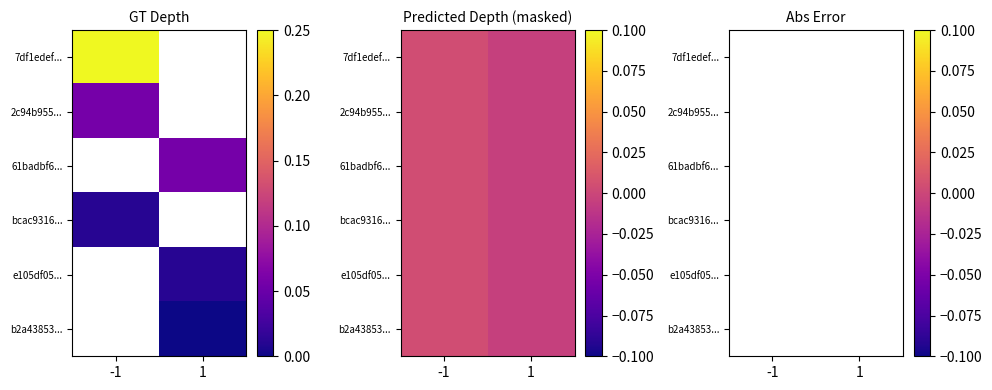

Rank the series by their maximum value, from highest to lowest.

7df1edef..., 2c94b955..., 61badbf6..., bcac9316..., e105df05..., b2a43853...